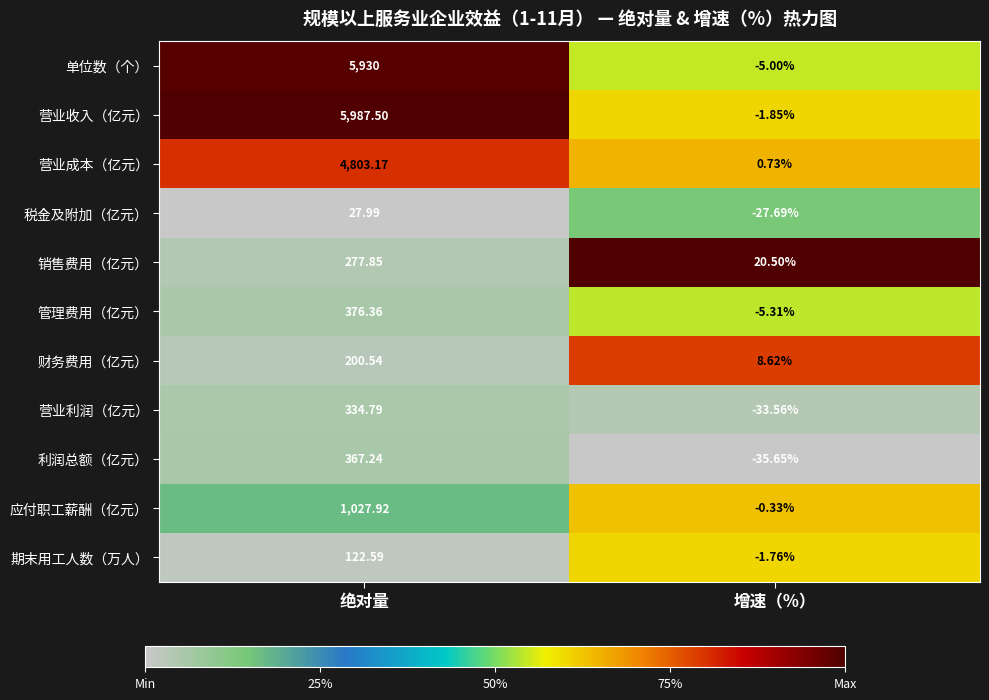

At which label does 营业利润（亿元） reach its minimum?

增速（%）